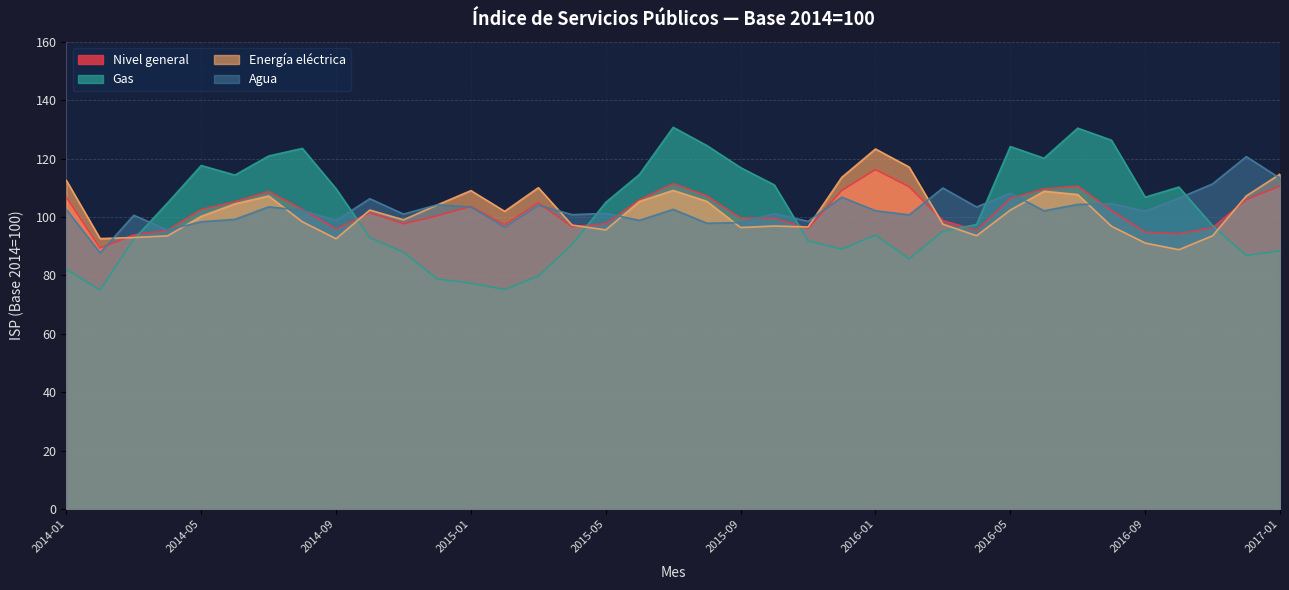

At how many categories does at least one series exceed 107?

25